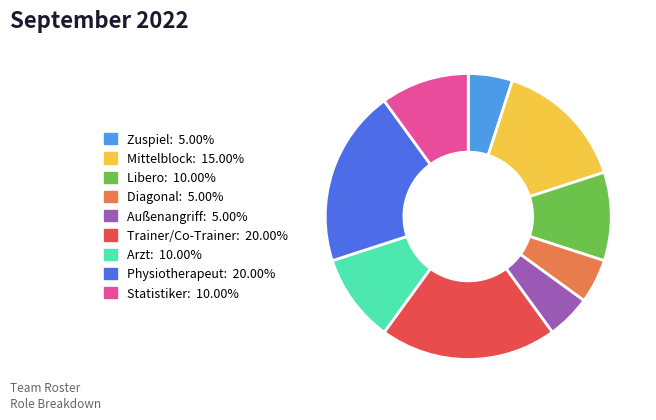

Is the sum of Außenangriff: 5.00% and Mittelblock: 15.00% greater than half?

No